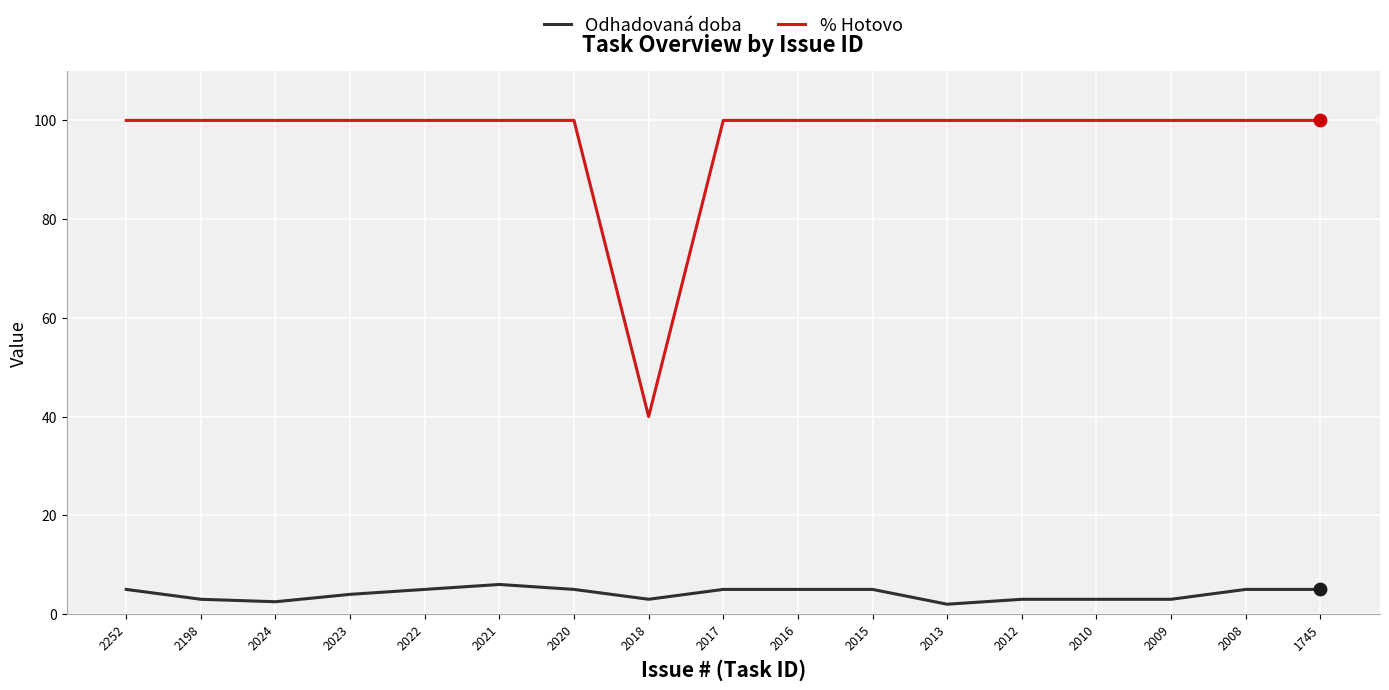

Which series has the largest range (max minus min)?

% Hotovo